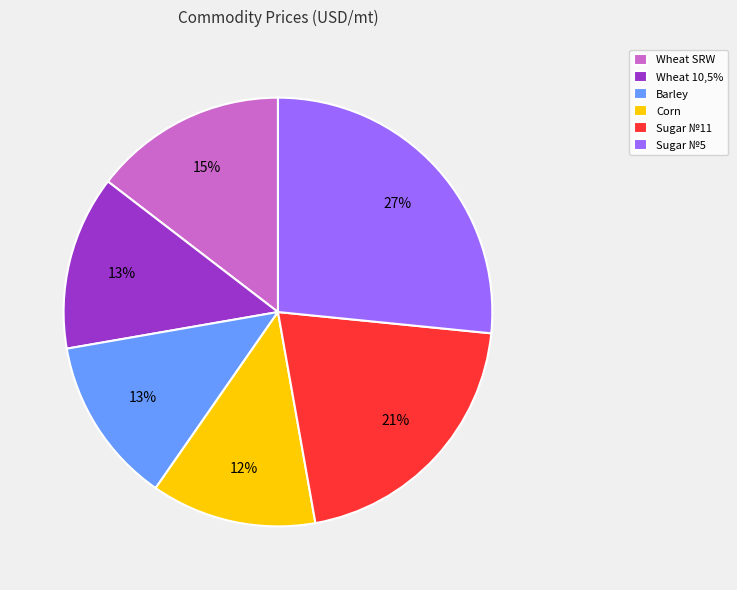

To the nearest percent, what is the difference between the Barley and Wheat SRW slice percentages?

2%